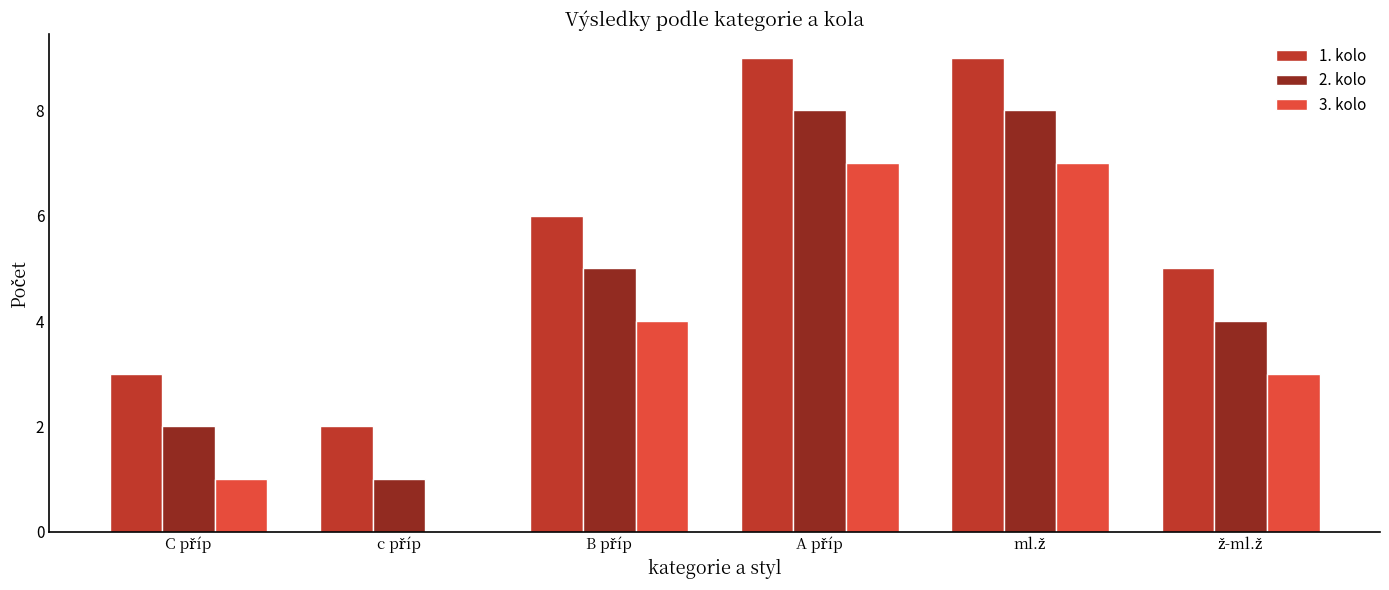

What is the maximum value shown in the chart?

9